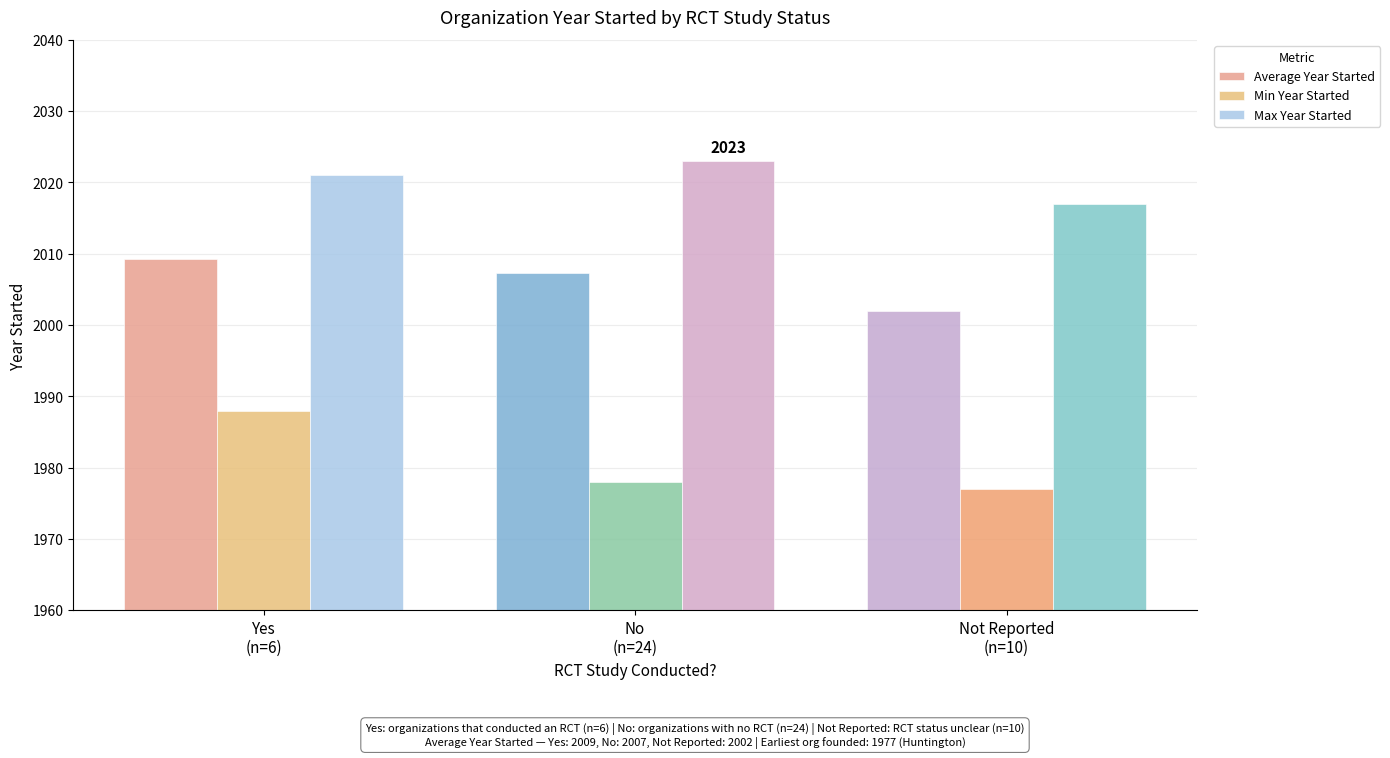

What is the minimum value for Average Year Started?

2001.9